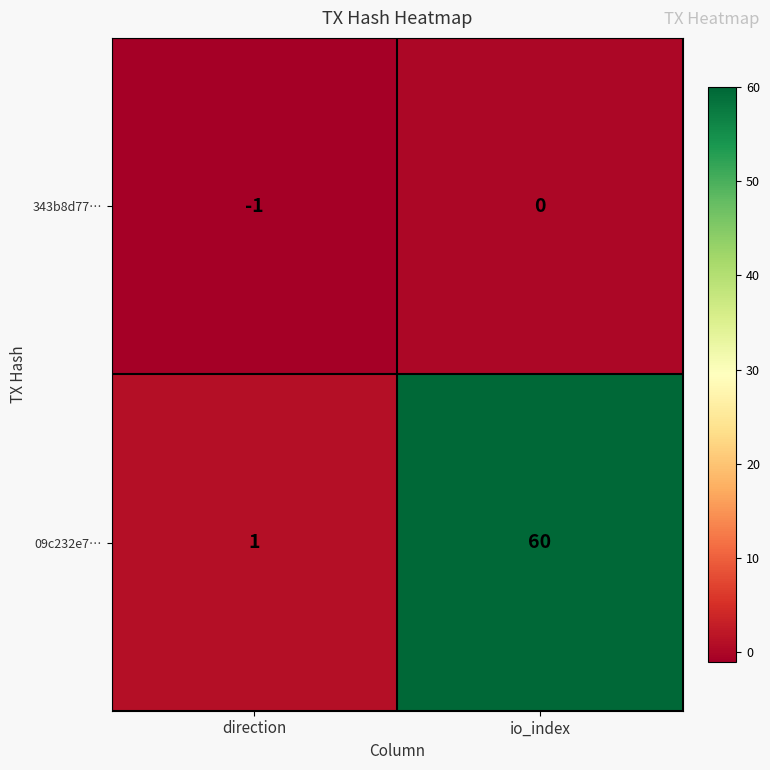

Which series has the largest range (max minus min)?

09c232e7…